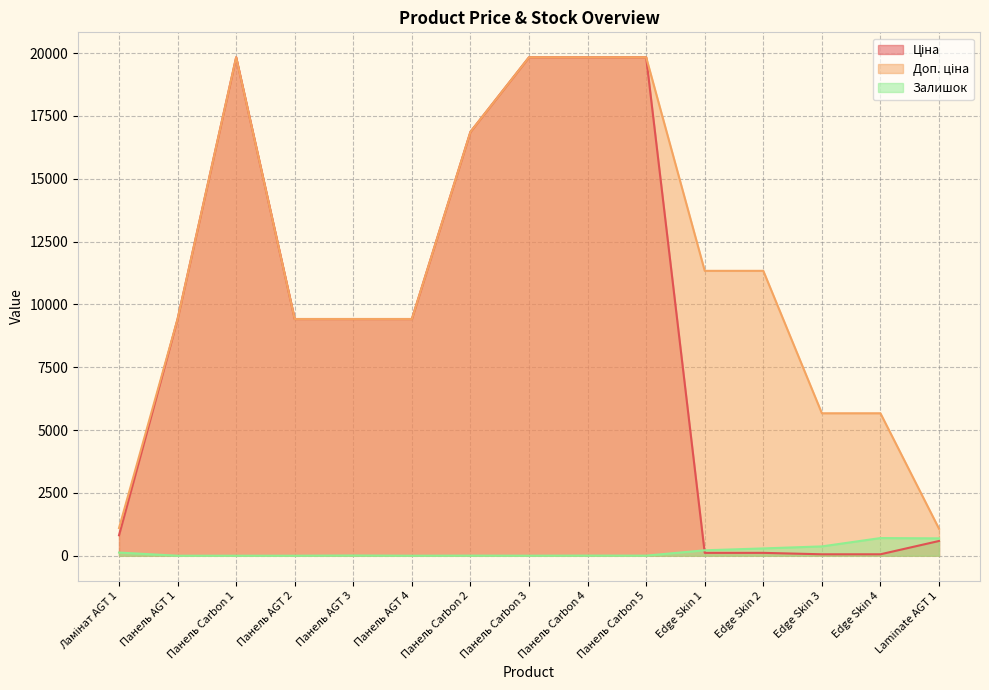

What is the average value of the Залишок series?

160.9